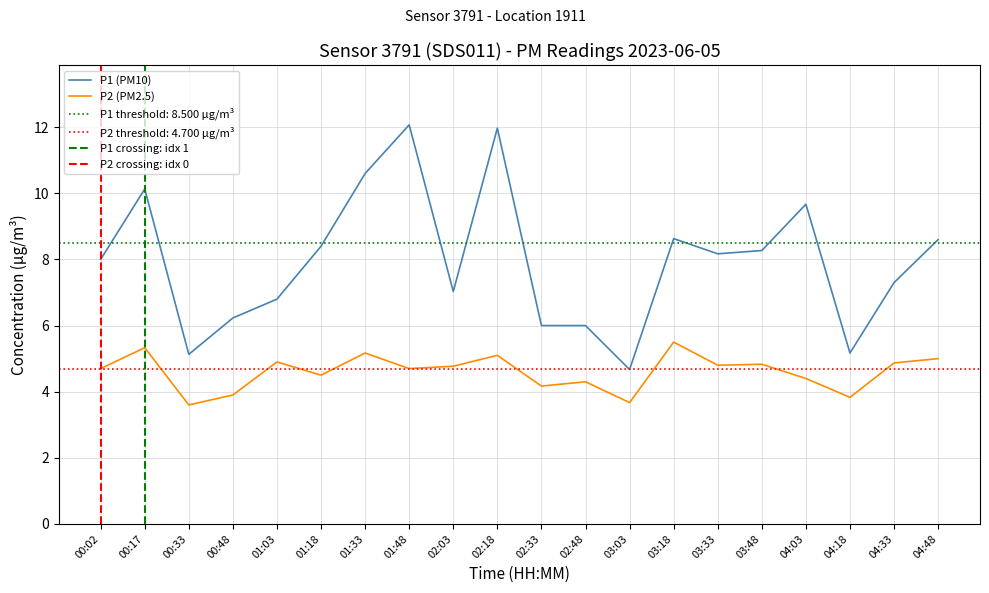

Which category has the lowest value in the P1 series?

03:03